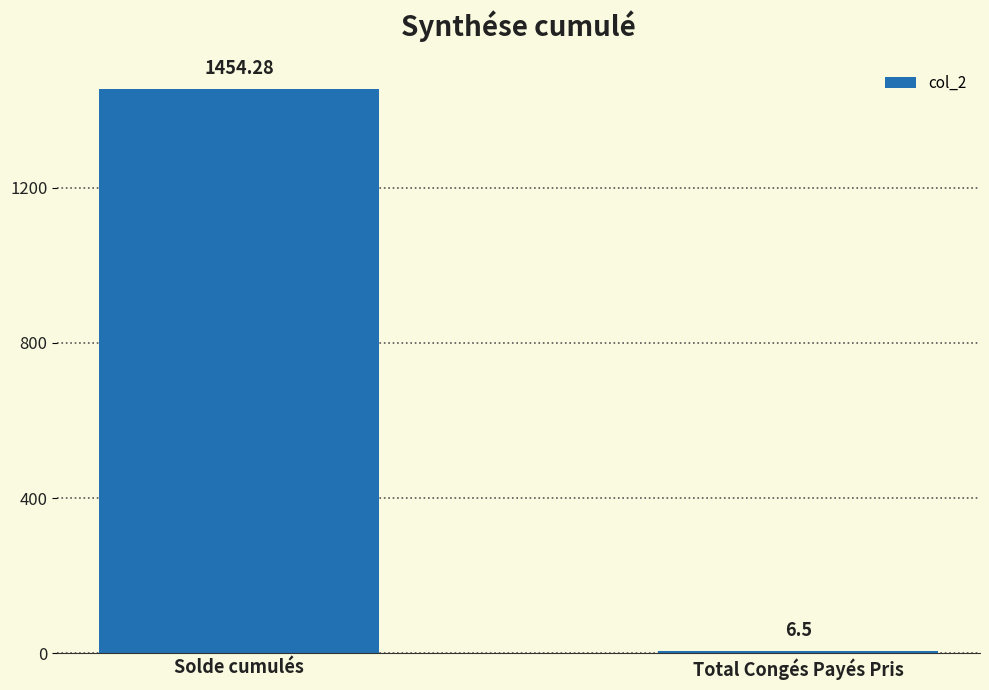

At which label does the data first exceed 1454?

Solde cumulés